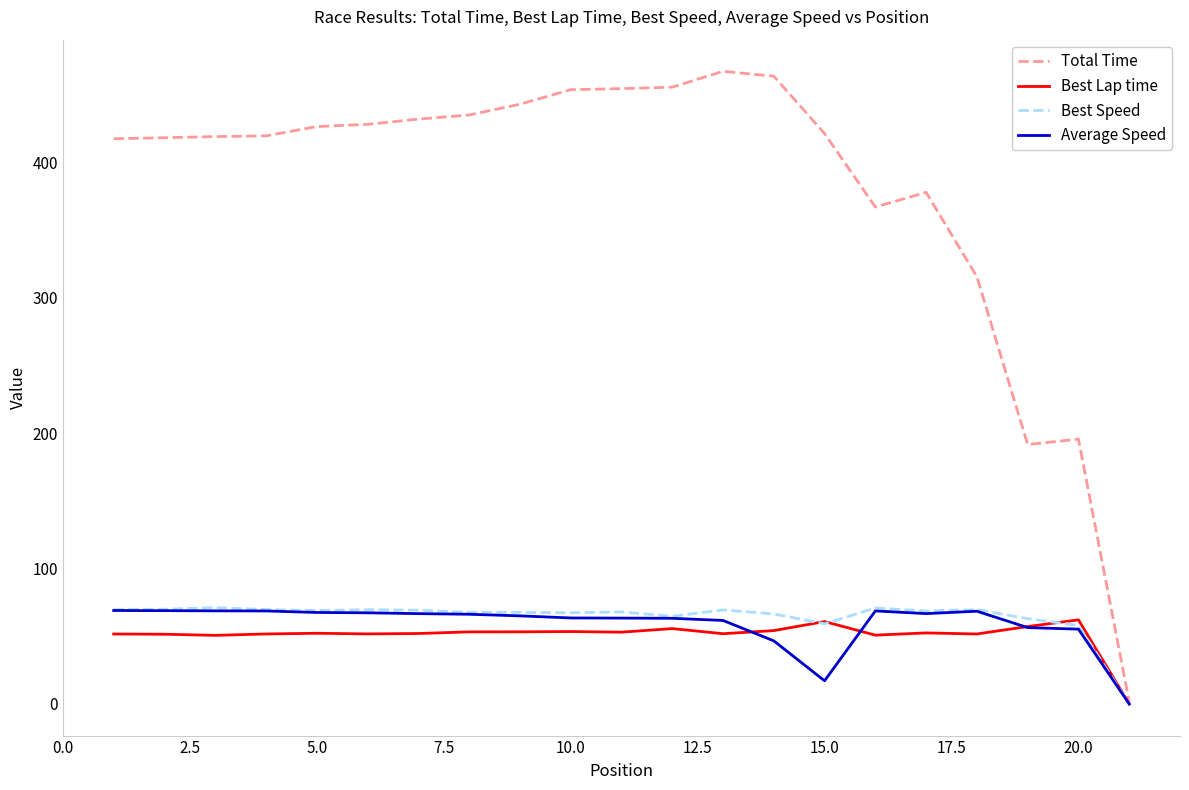

Which series has the largest range (max minus min)?

Total Time